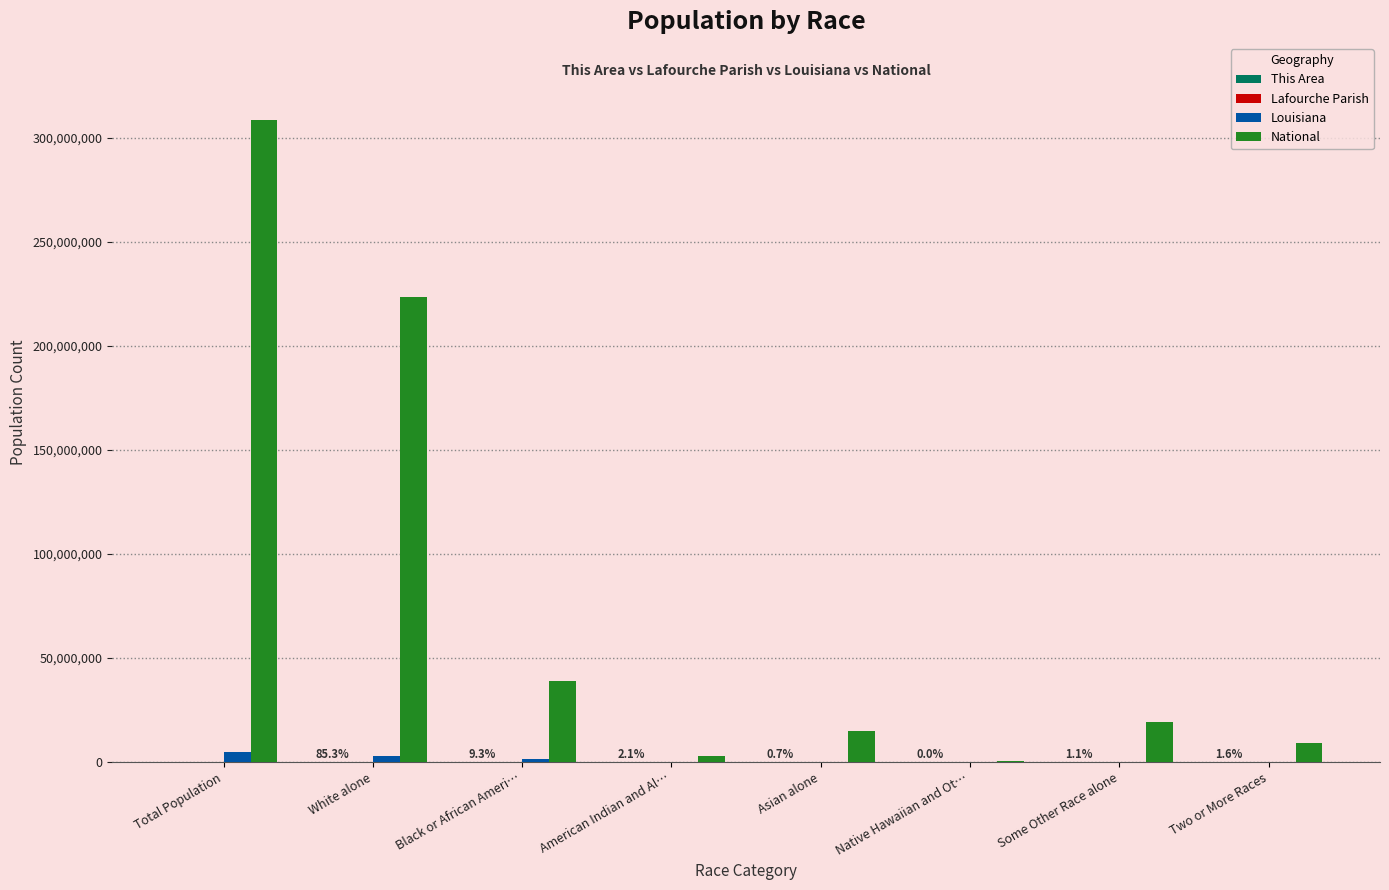

Which label corresponds to the largest value in the chart?

Total Population